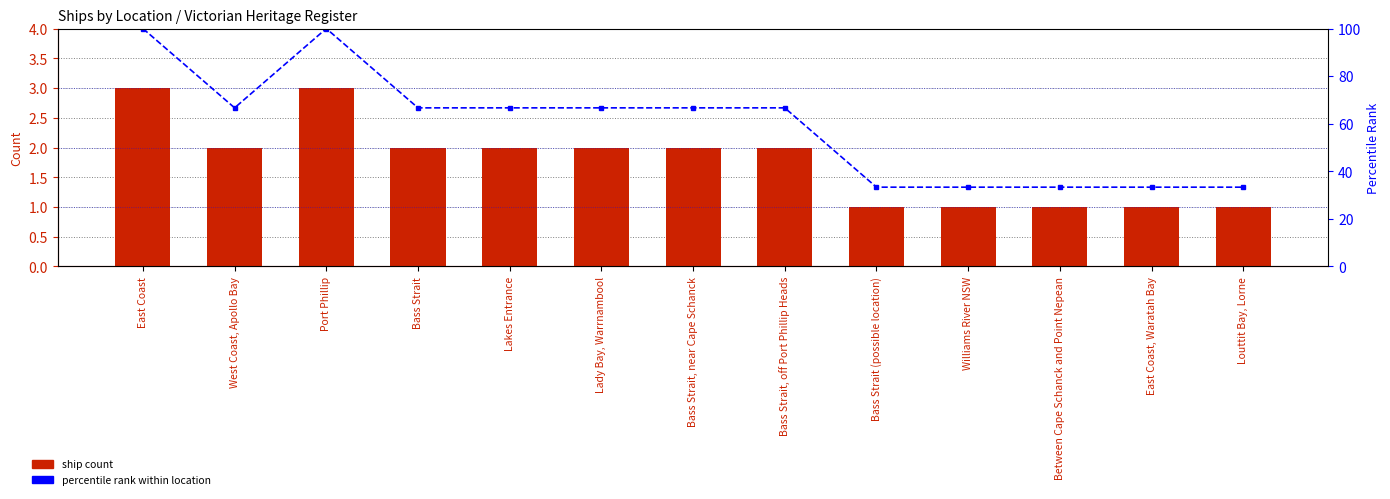

What is the label of the 3rd bar from the right?

Between Cape Schanck and Point Nepean